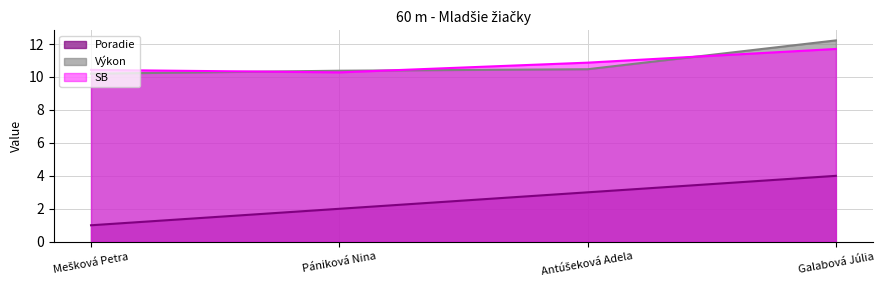

Is the value of Výkon at Galabová Júlia greater than the value of Poradie at Galabová Júlia?

Yes